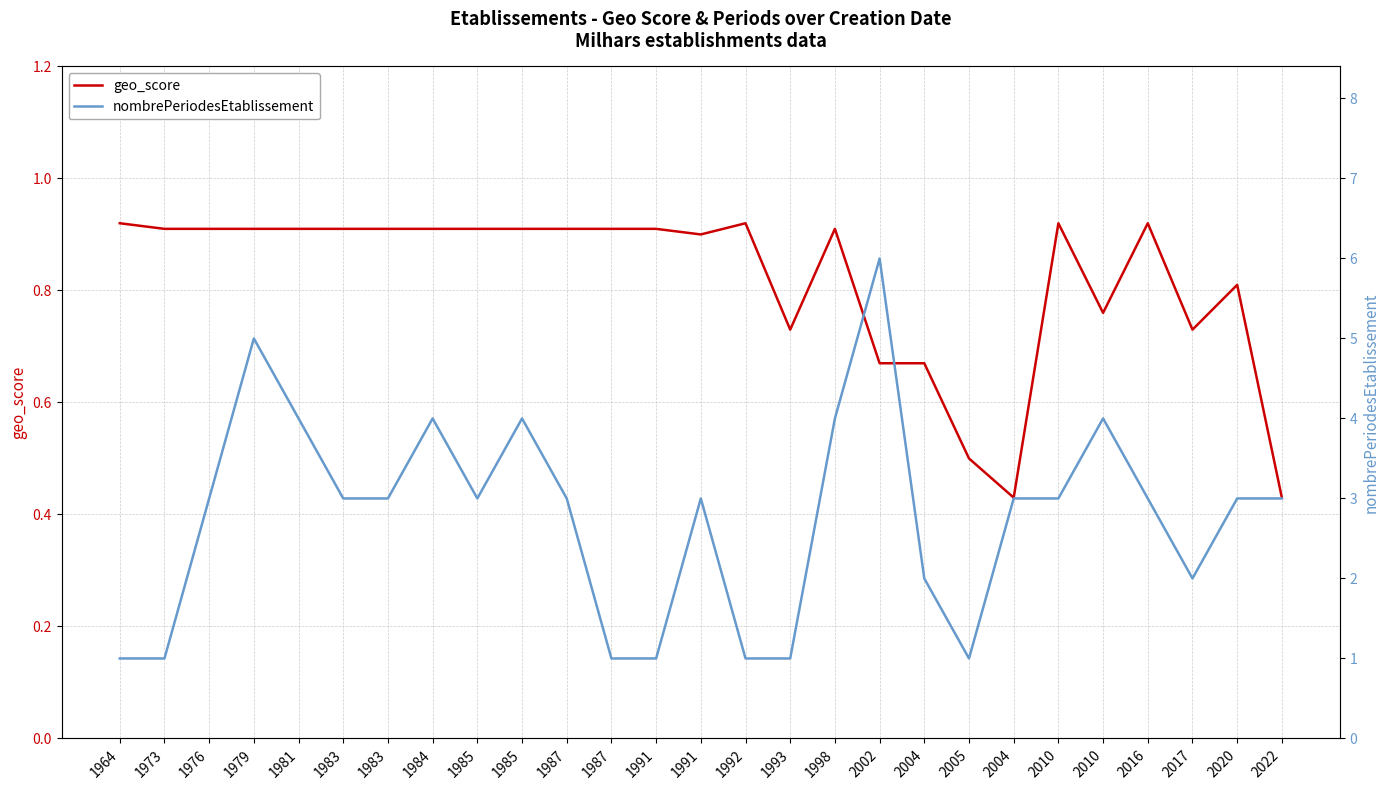

Does the chart display data point markers on the line(s)?

No